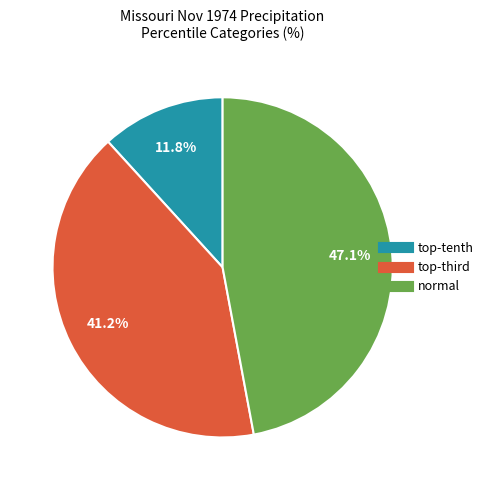

Does any single category account for the majority?

No